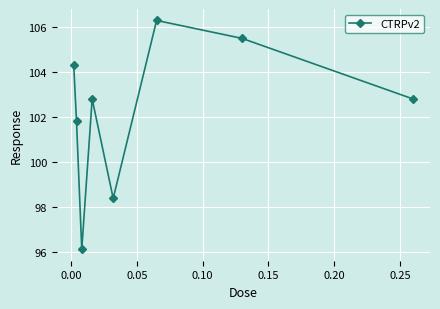

Reading left to right, list all the values displayed in this chart.

104.3	101.8	96.1	102.8	98.4	106.3	105.5	102.8